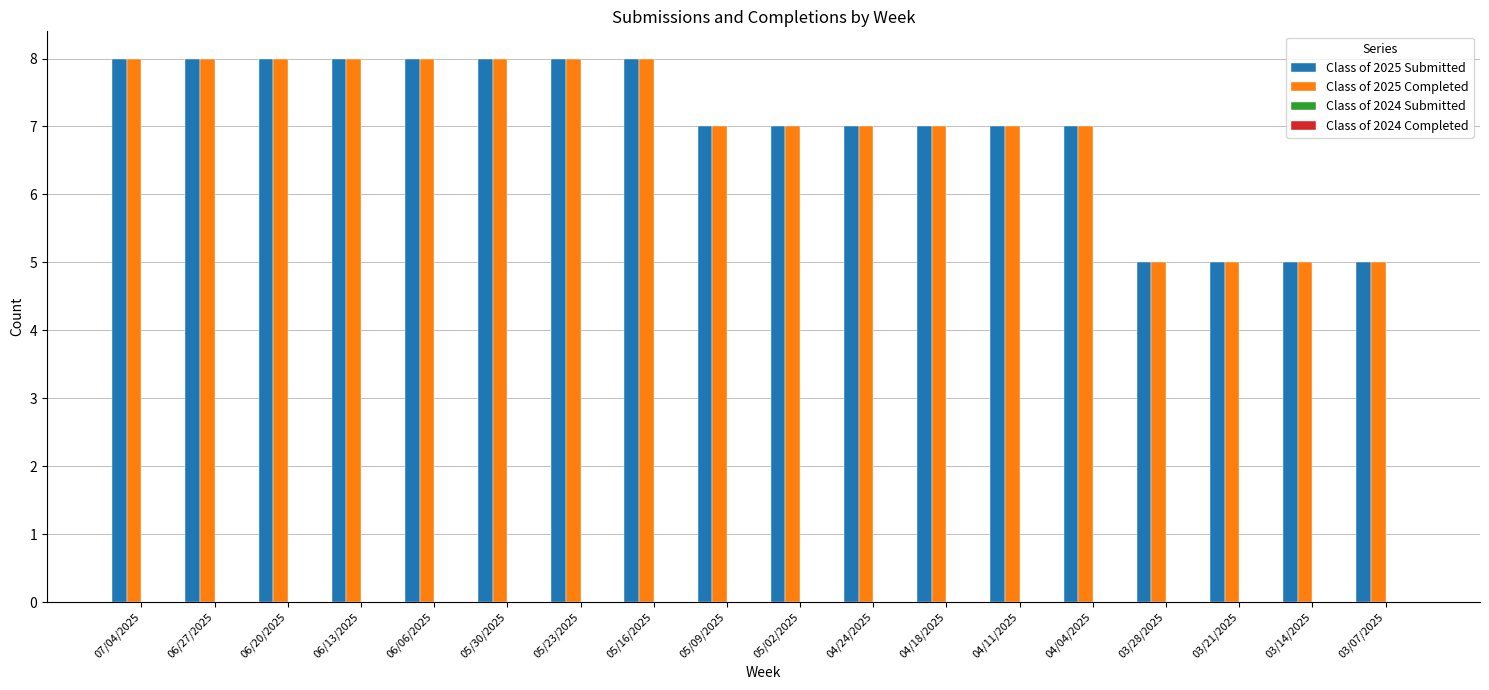

Is the value of Class of 2025 Submitted at 04/11/2025 greater than the value of Class of 2025 Completed at 03/28/2025?

Yes